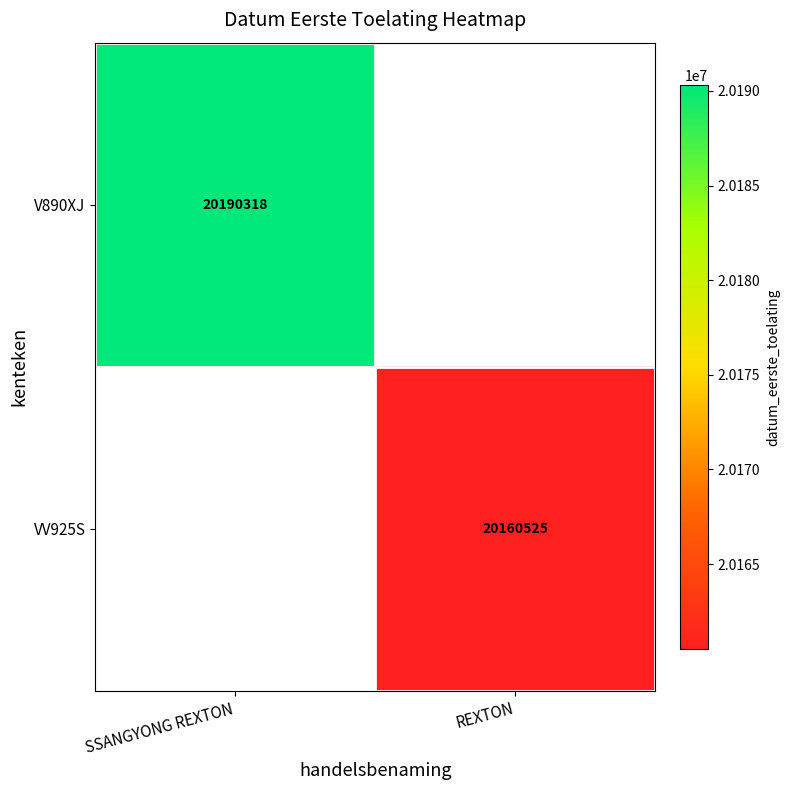

True or false: V890XJ has a value of 20190318 at SSANGYONG REXTON.

True